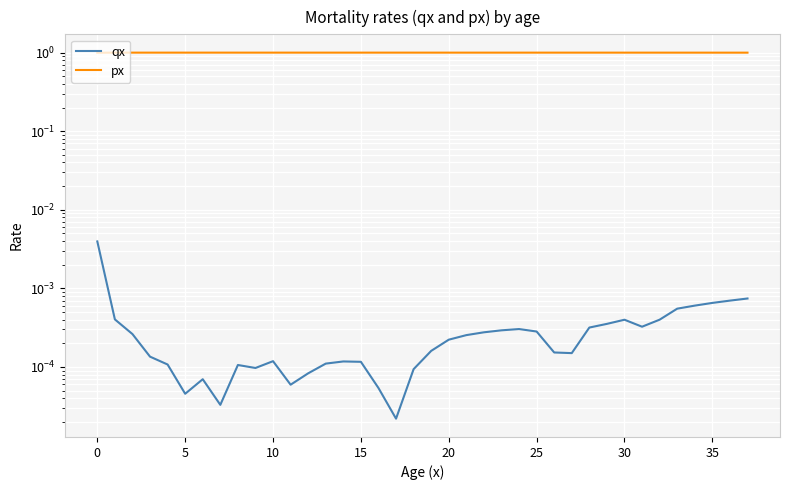

How many distinct data groups are displayed?

2